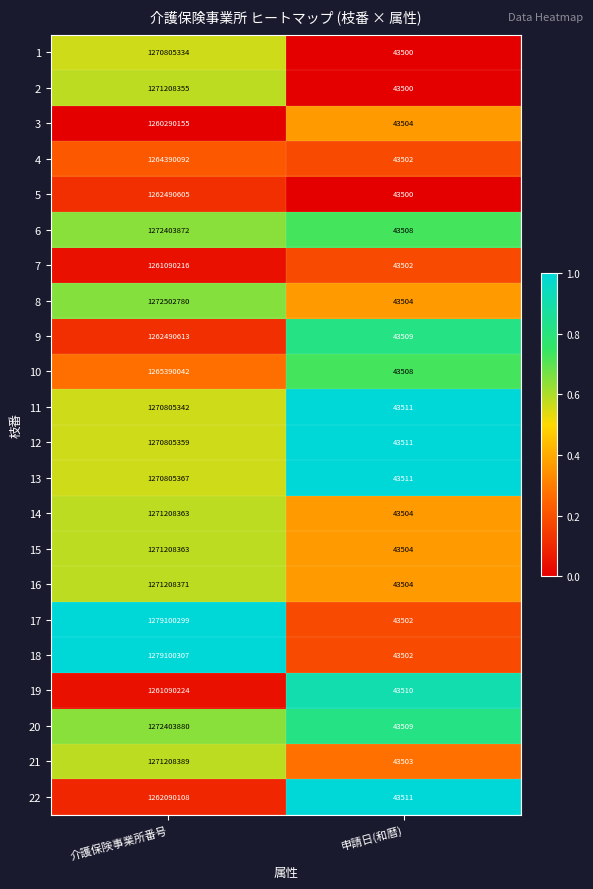

What value does the 7 series have at 申請日(和暦), to the nearest 50?

43500